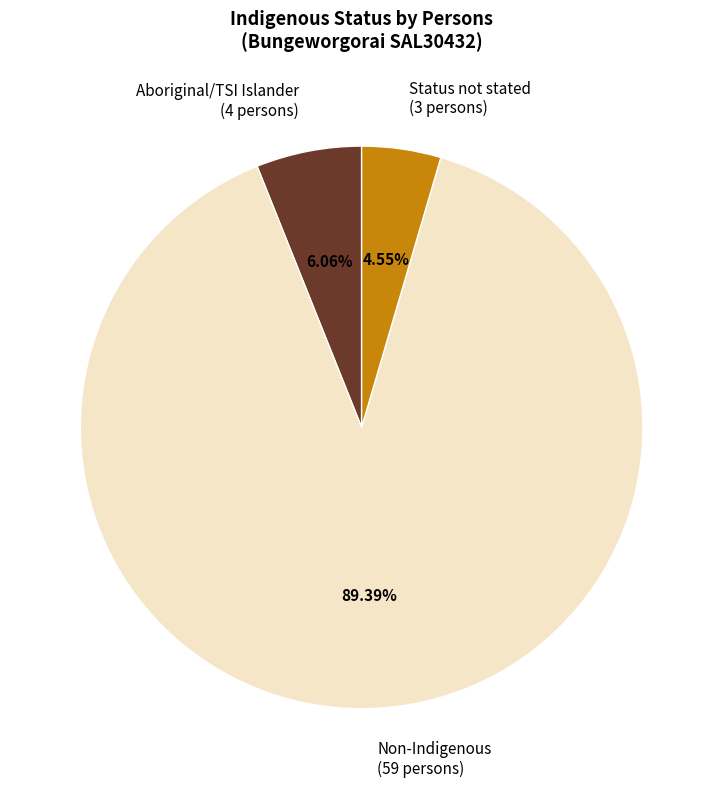

To the nearest percent, what is the difference between the largest and smallest slice percentages?

85%